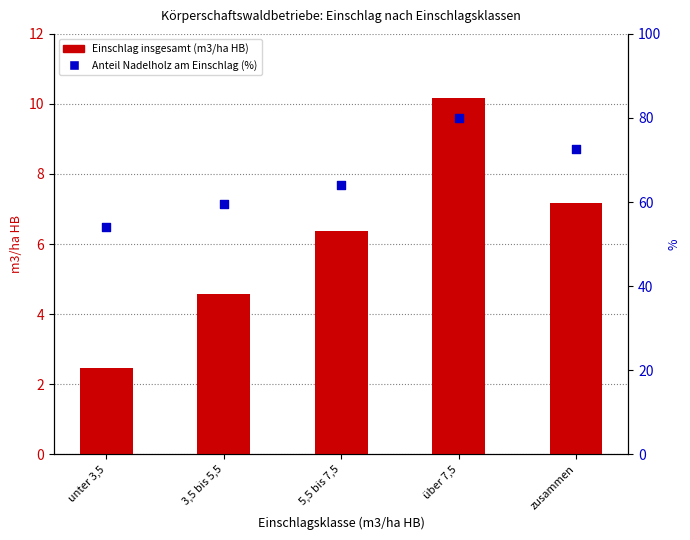

Which series has the largest Y range (max minus min)?

Anteil Nadelholz am Einschlag (%)